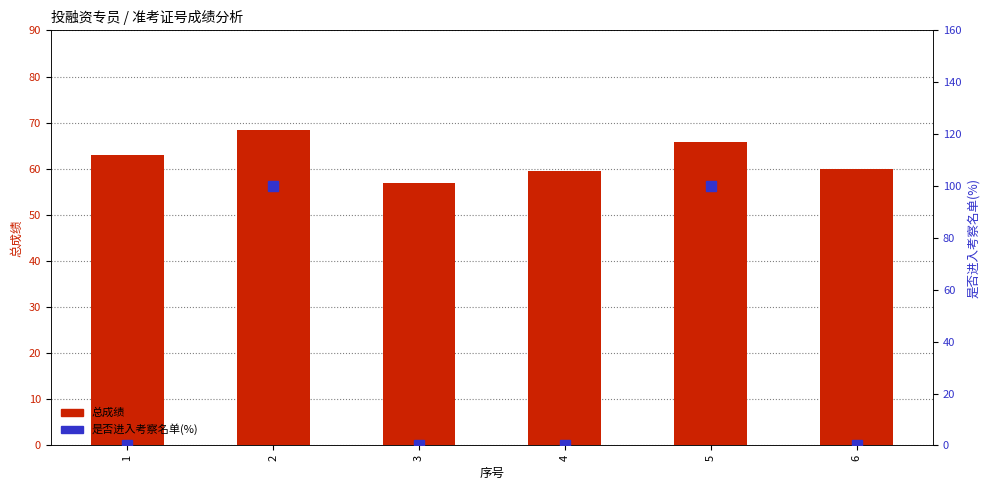

How many 是否进入考察名单(%) values are between 0 and 100?

6